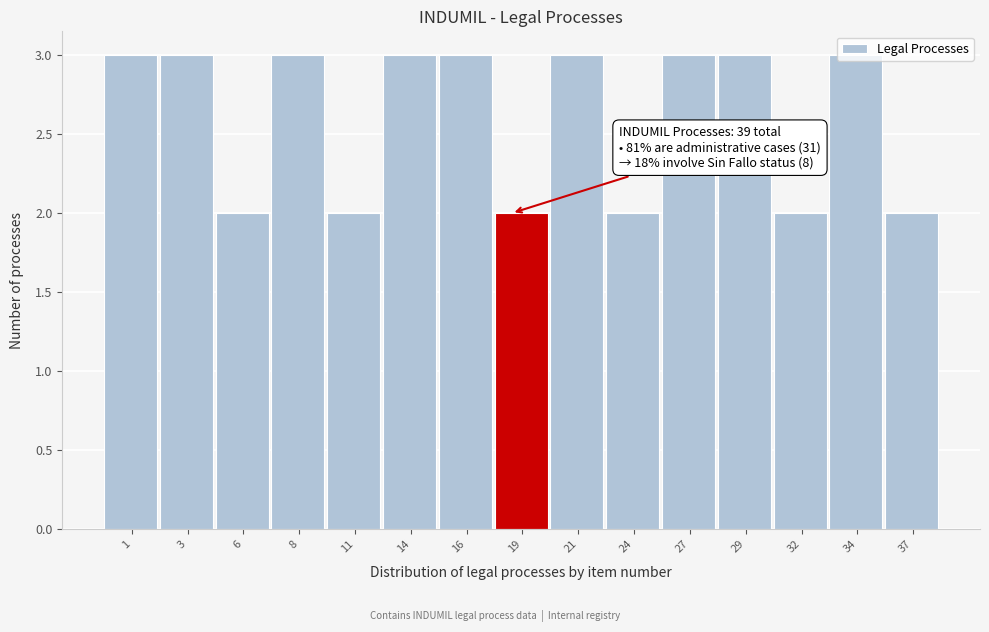

What is the greatest value displayed?

3